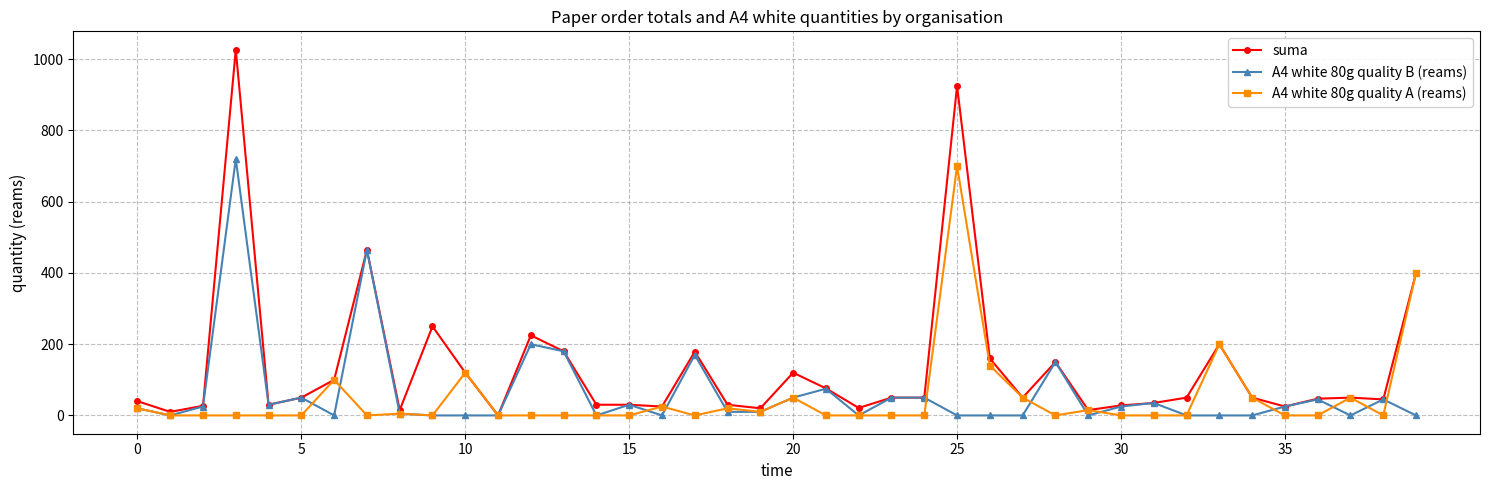

Does the chart display data point markers on the line(s)?

Yes